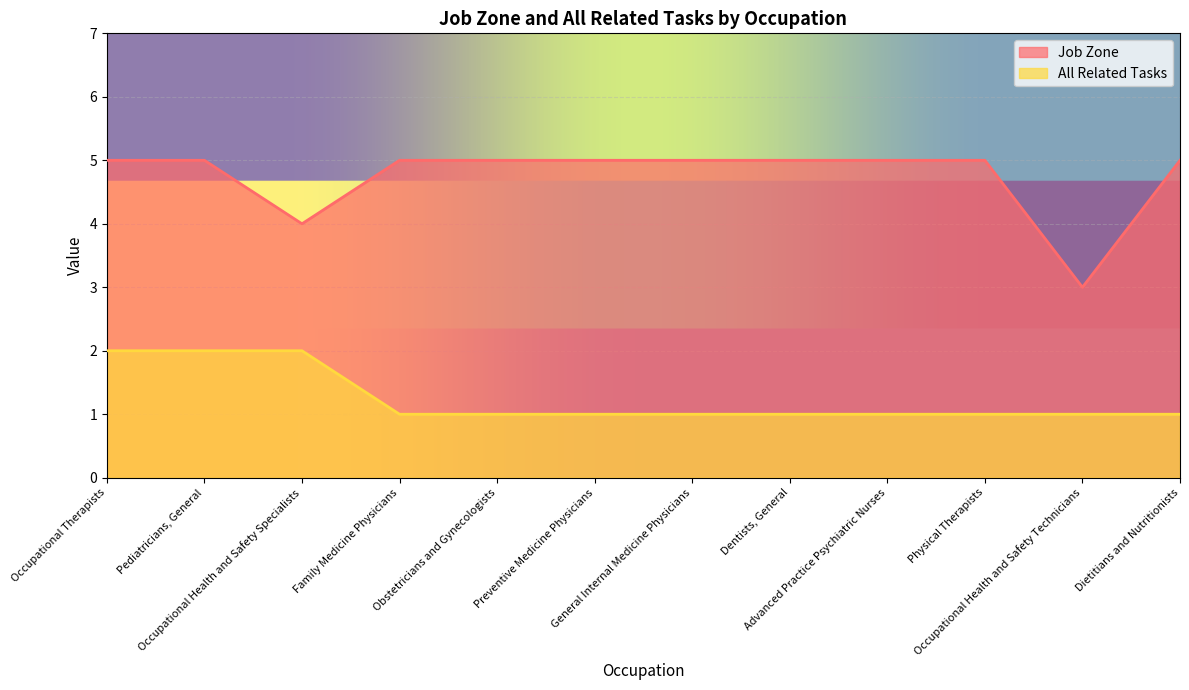

What is the label of the 11th point from the left?

Occupational Health and Safety Technicians